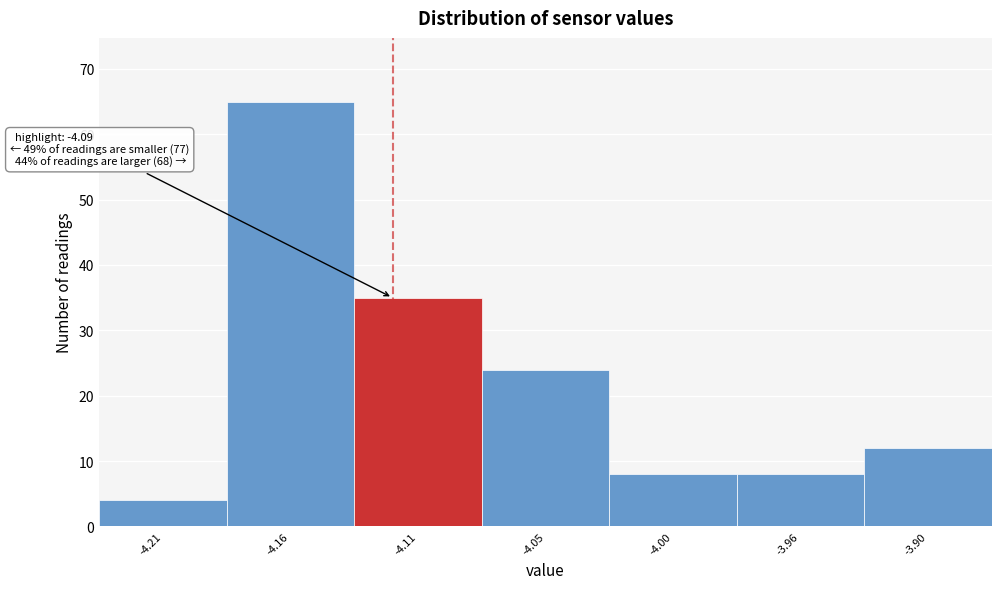

Reading left to right, list all the values displayed in this chart.

4	65	35	24	8	8	12